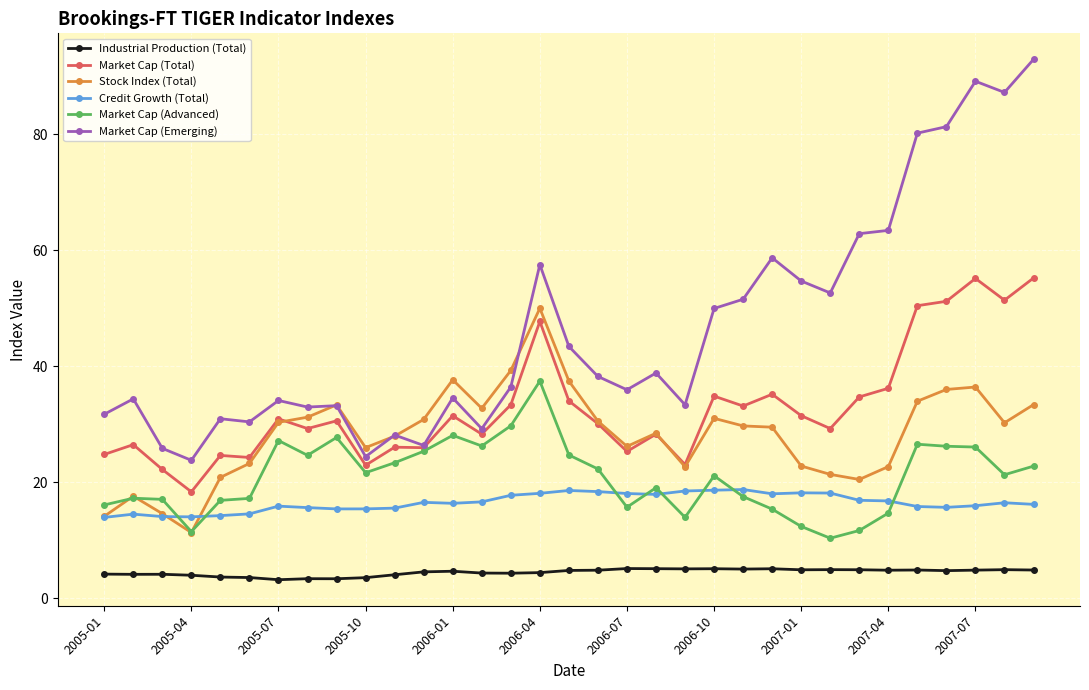

How many categories are shown in the chart?

33